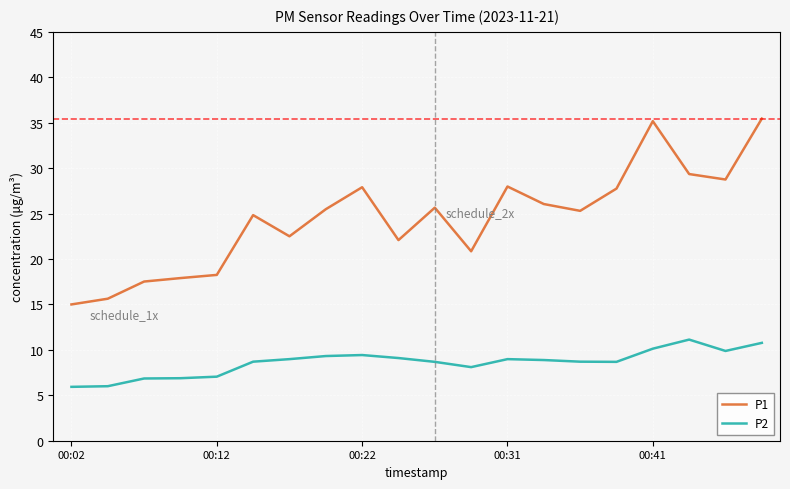

Which series has the largest range (max minus min)?

P1